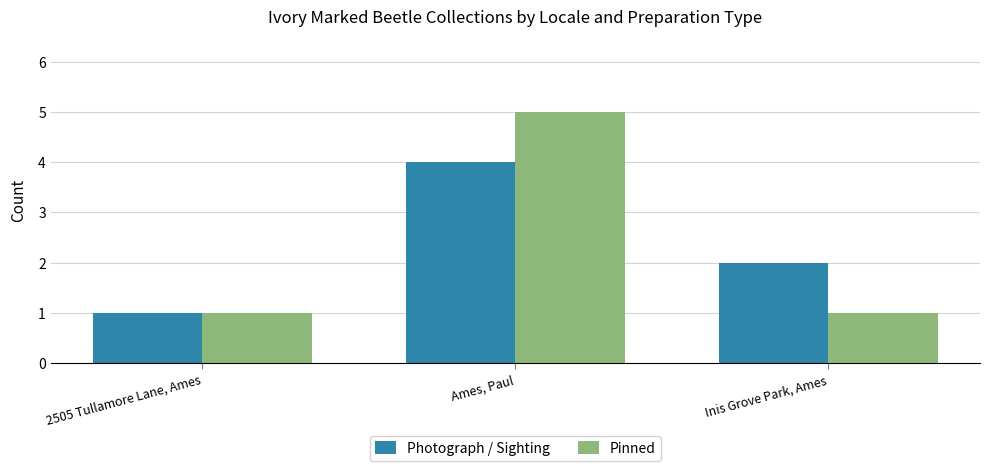

How many bars are there in each group?

2